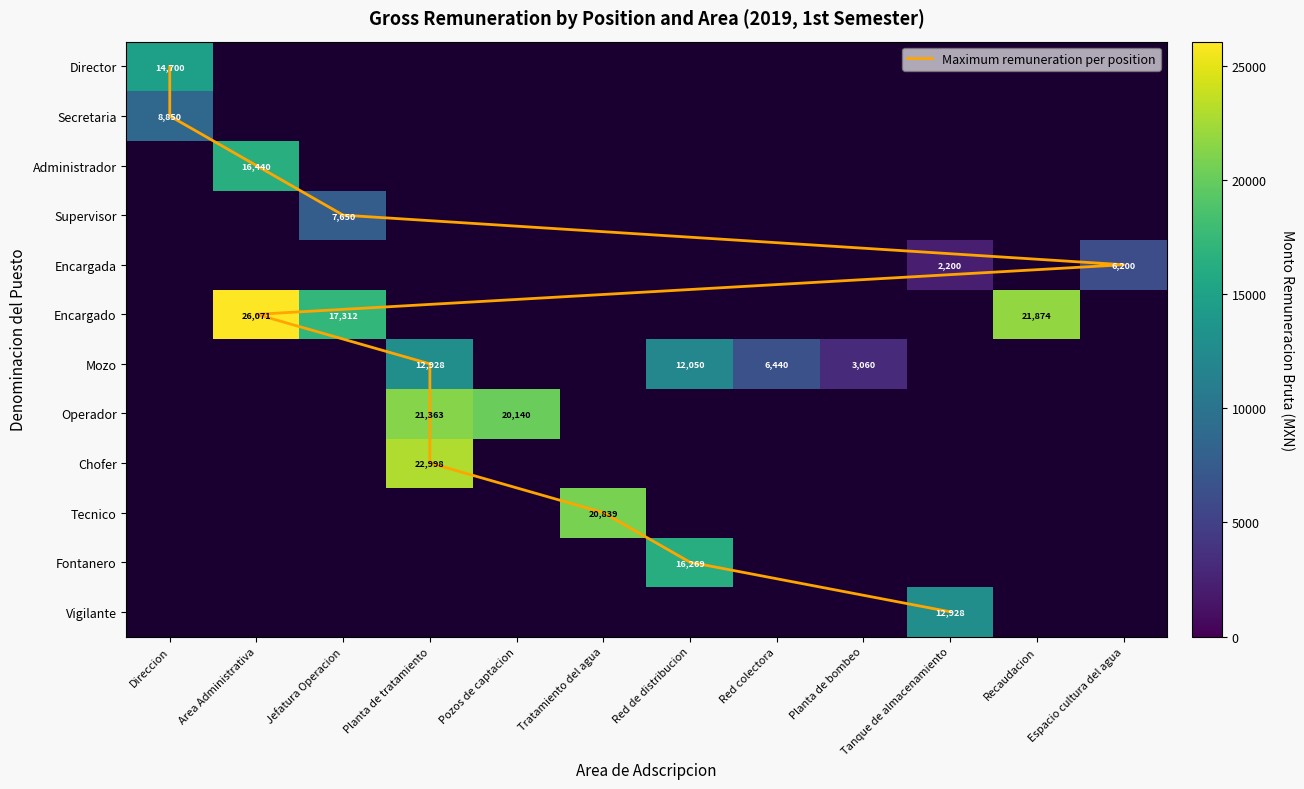

Where is Maximum remuneration per position nearest to the value 5?

Area Administrativa